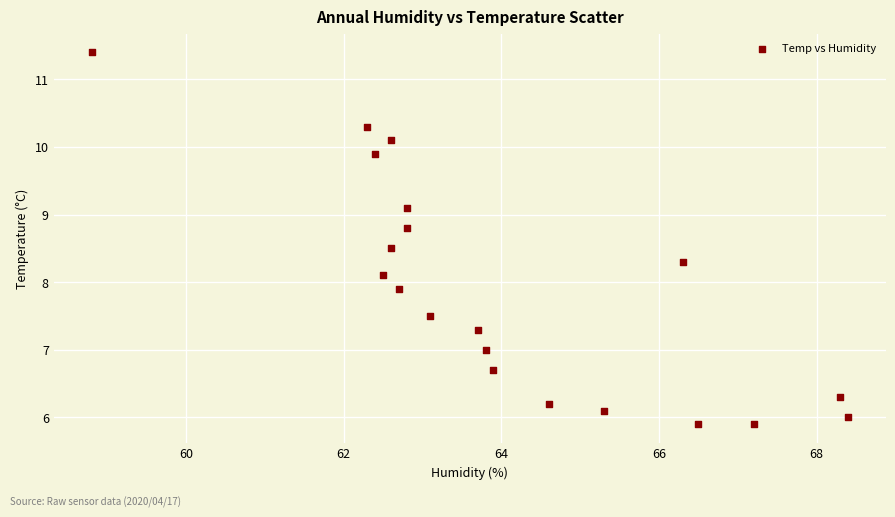

What is the range of Y values (max minus min)?

5.5